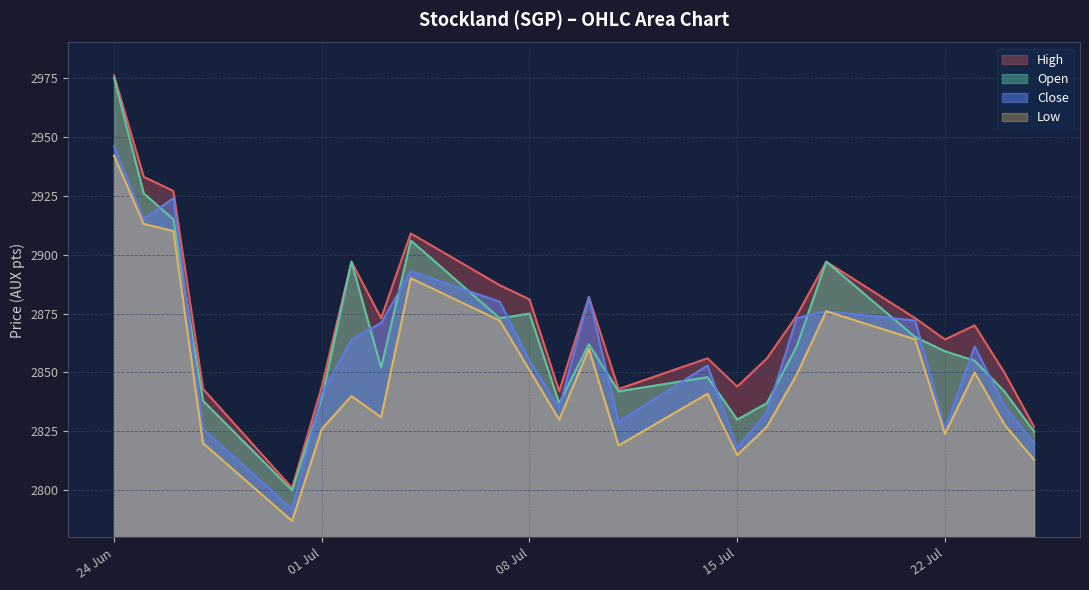

True or false: Open and Close cross at least once.

True